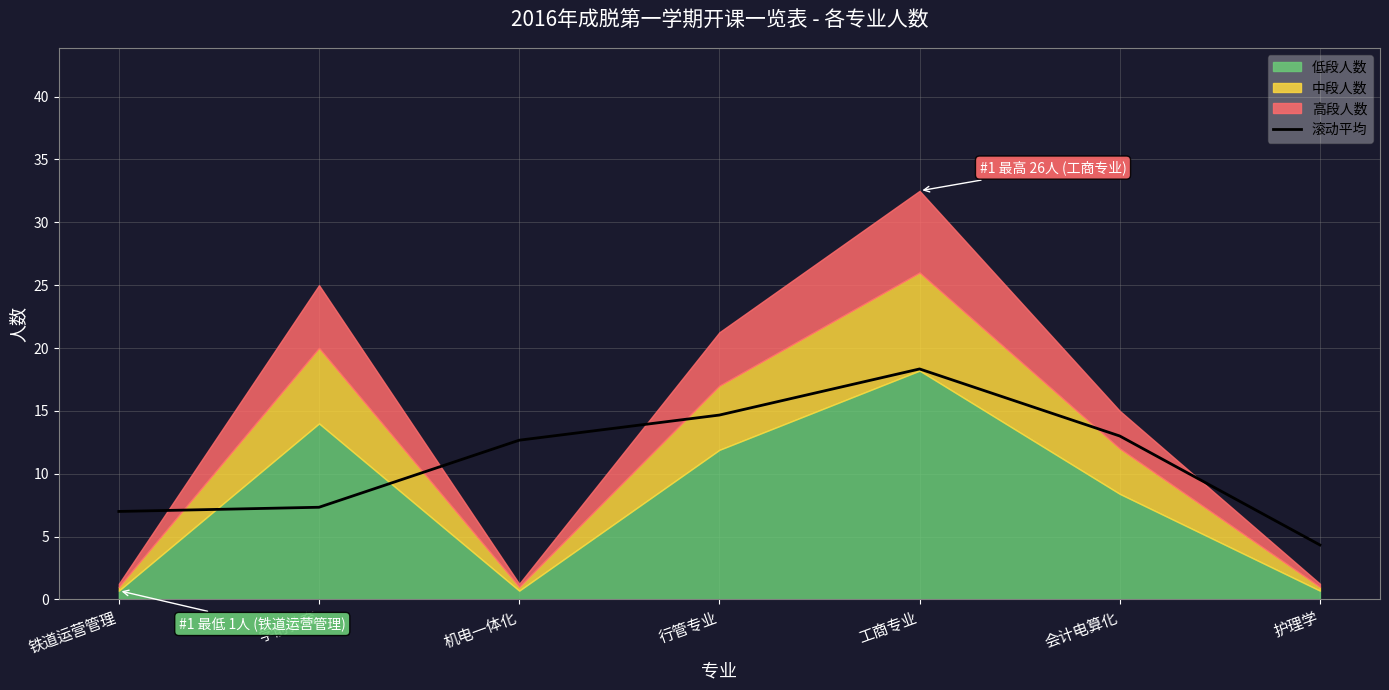

Reading left to right, transcribe all the data shown in this chart.

7.0	7.3	12.7	14.7	18.3	13.0	4.3